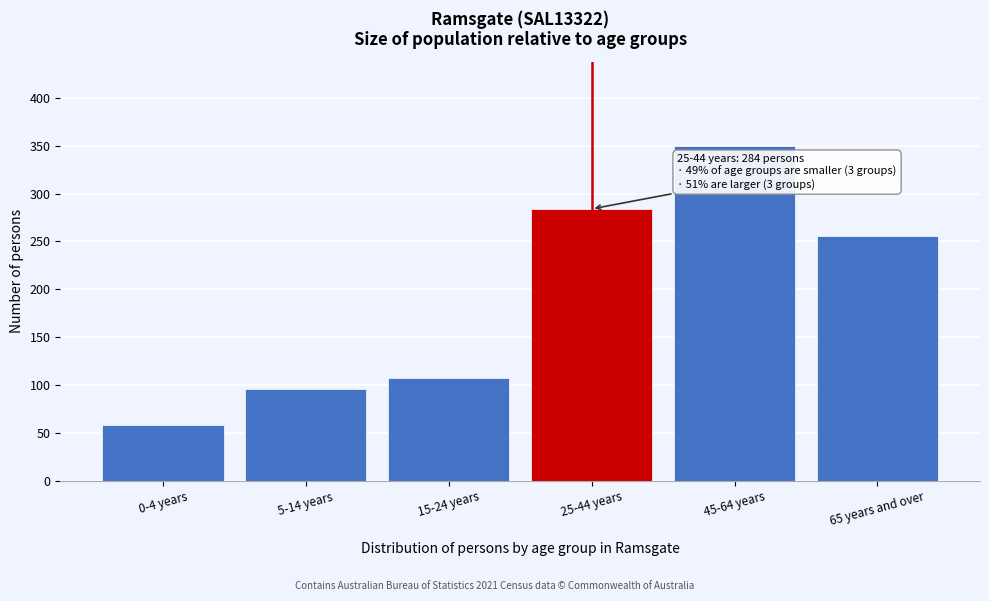

Reading right to left, transcribe all the data shown in this chart.

256	350	284	107	96	58